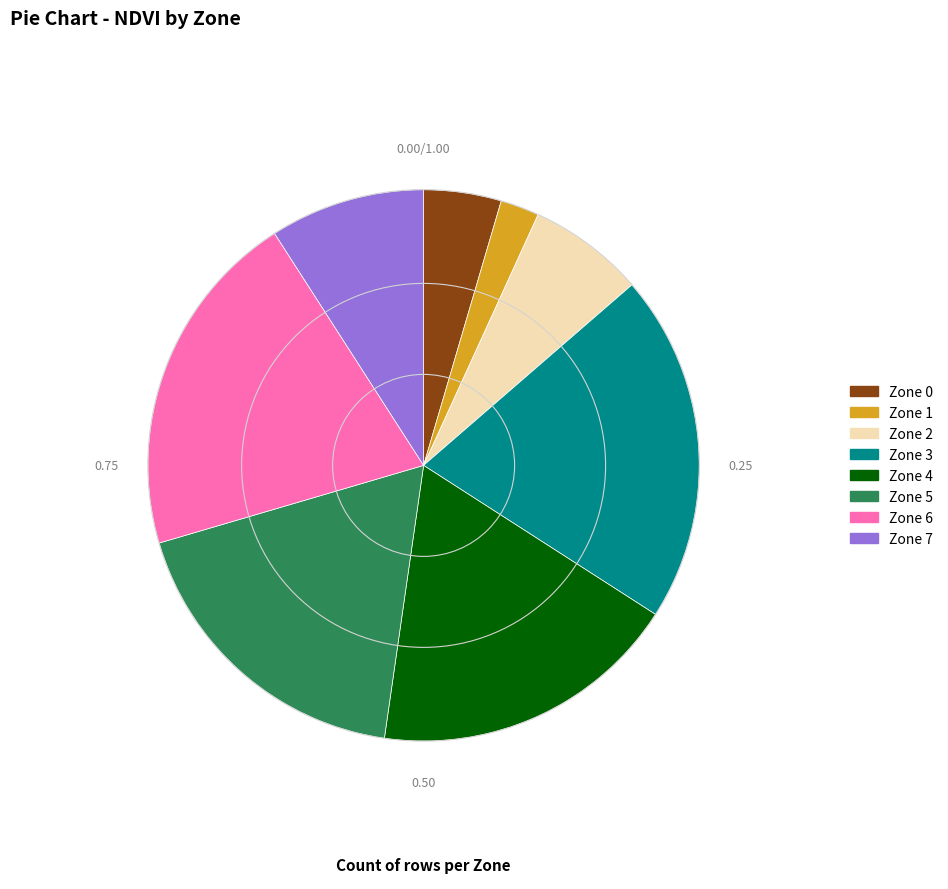

Does Zone 5 account for over 50% of the chart?

No